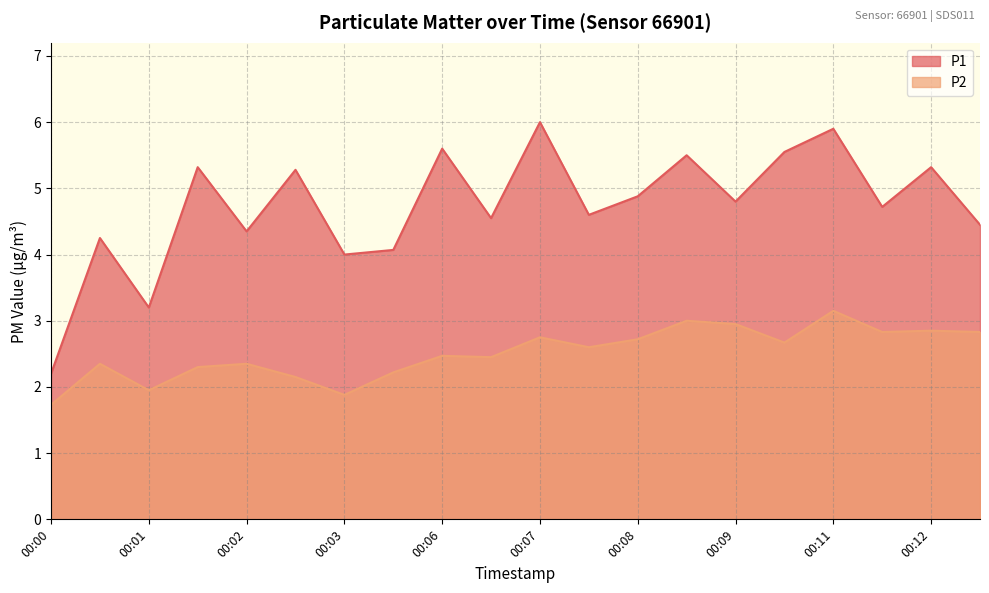

What is the difference between the highest and lowest values at 00:01?

1.9